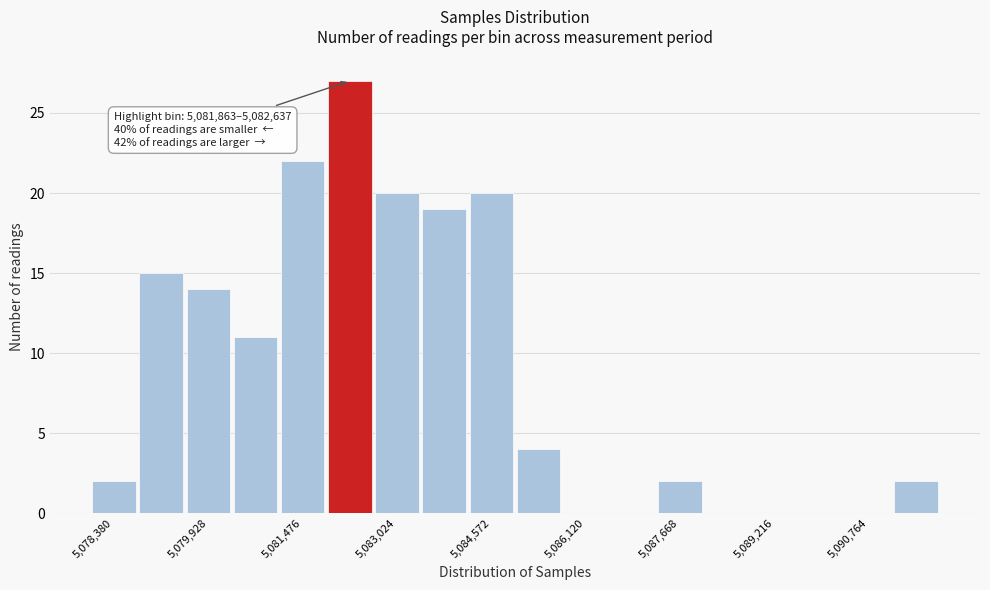

Around what value on the x-axis is the tallest bar? Give the approximate position of its centre, as read against the axis.

5082200